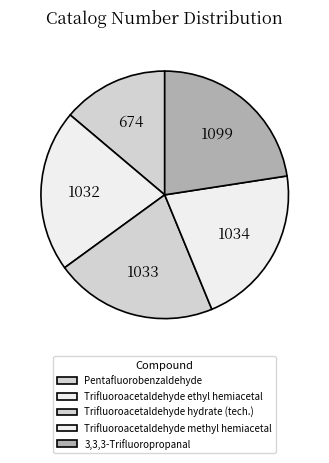

True or false: 3,3,3-Trifluoropropanal accounts for 23% of the total.

True